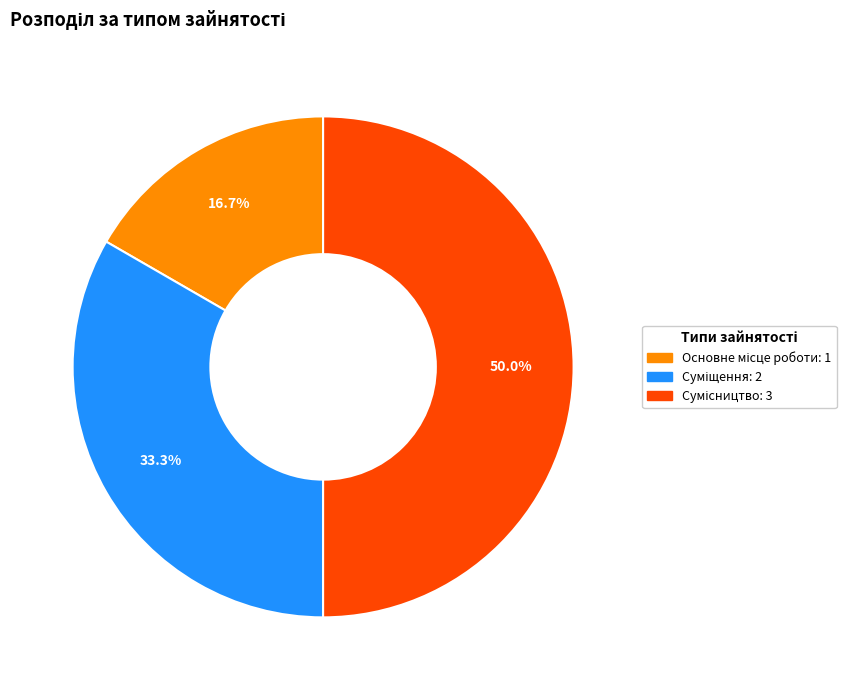

How many slices are in this pie chart?

3